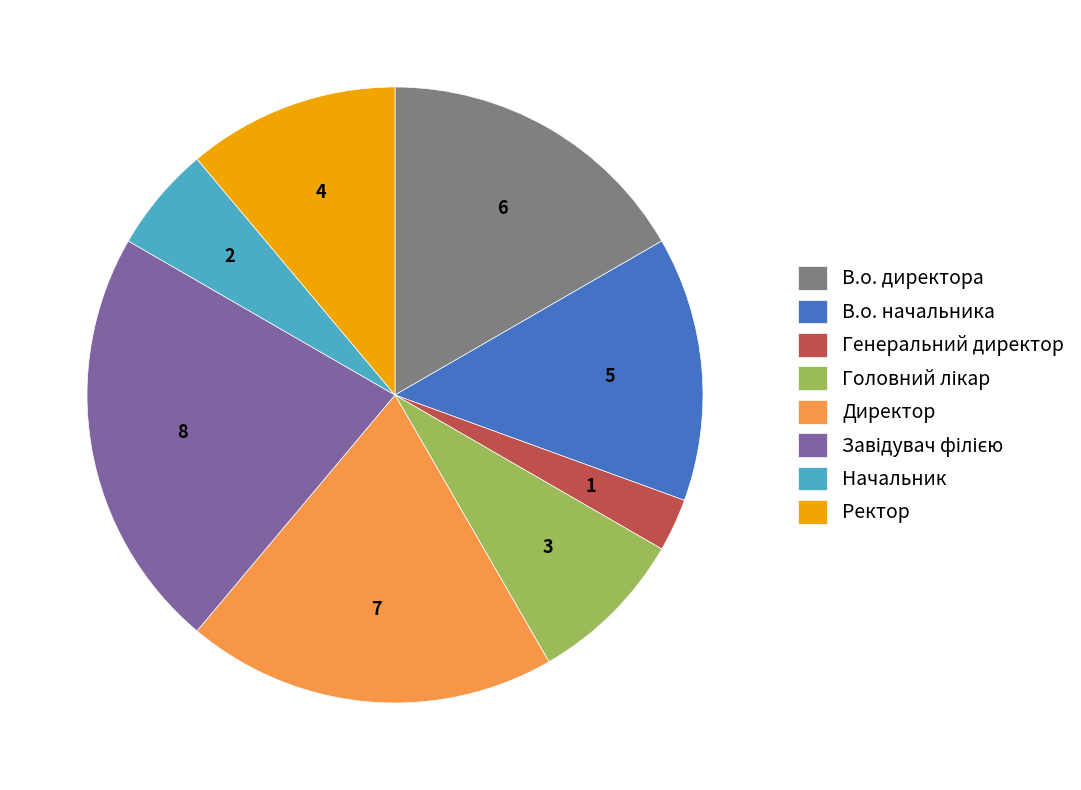

Is it true that Начальник is 18% of the pie?

False